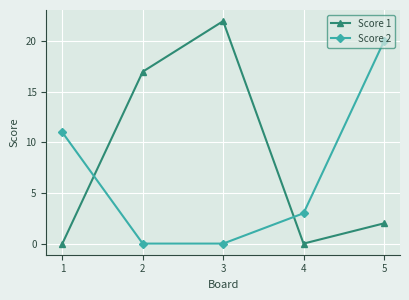

What value does the Score 1 series have at 3, to the nearest 10?

20